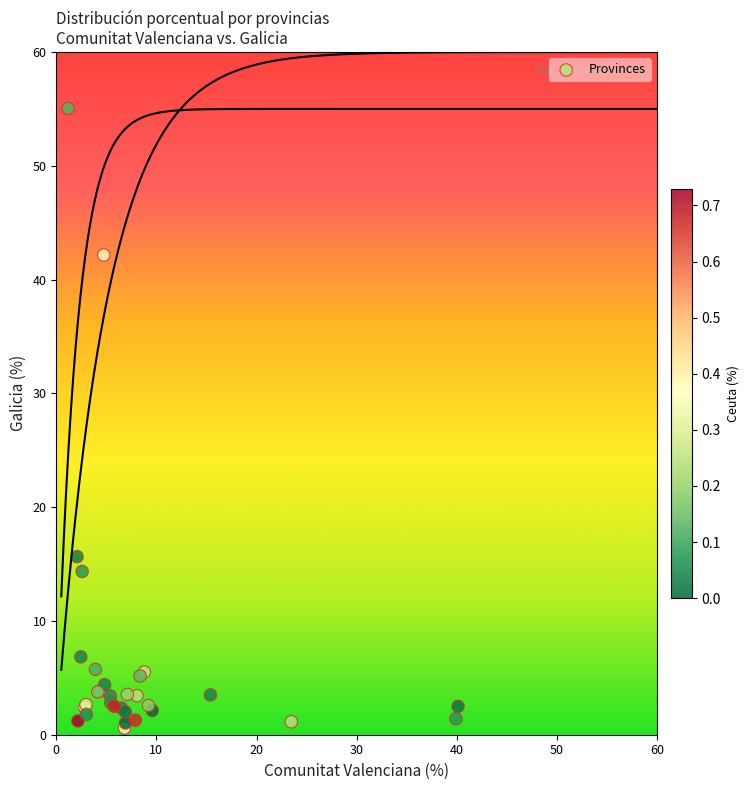

What Y value in the scatter plot is closest to 27?

15.7